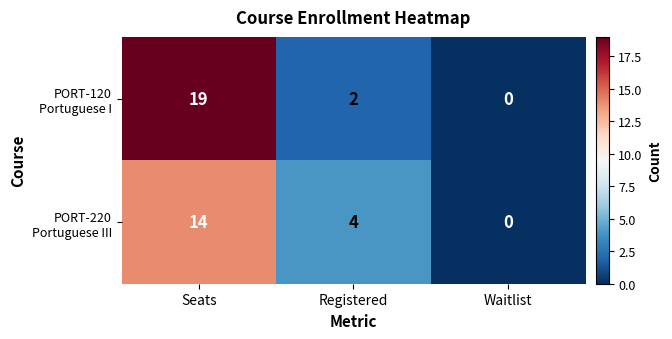

The PORT-120 Portuguese I series shows 2 at Registered. True or false?

True